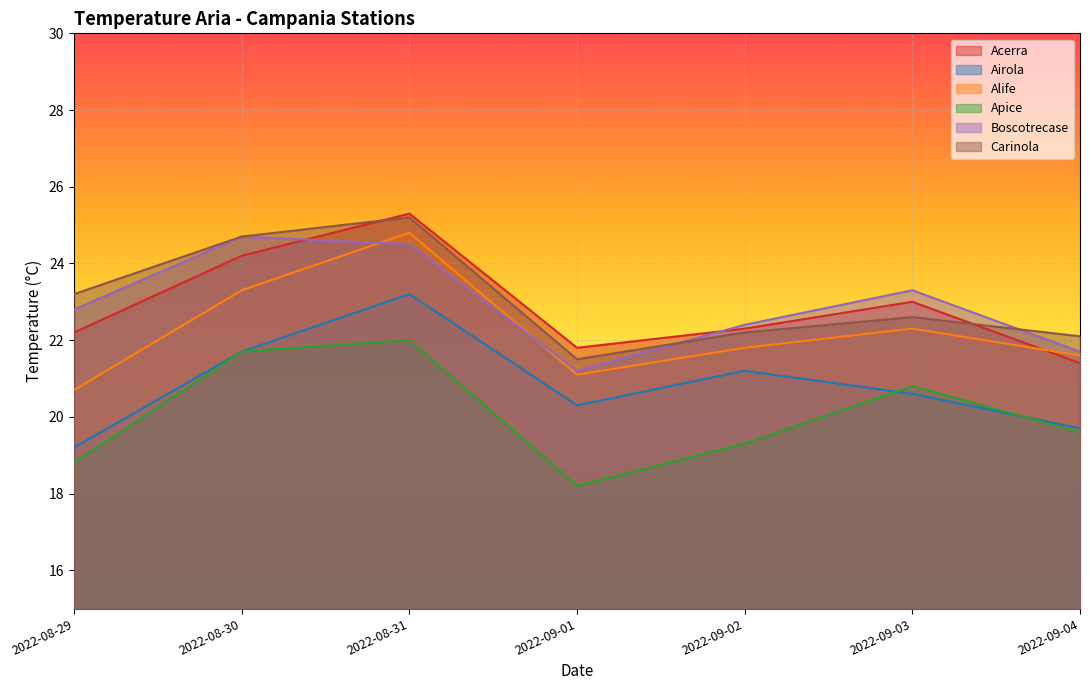

True or false: Carinola has more than 2 interior local peaks.

False